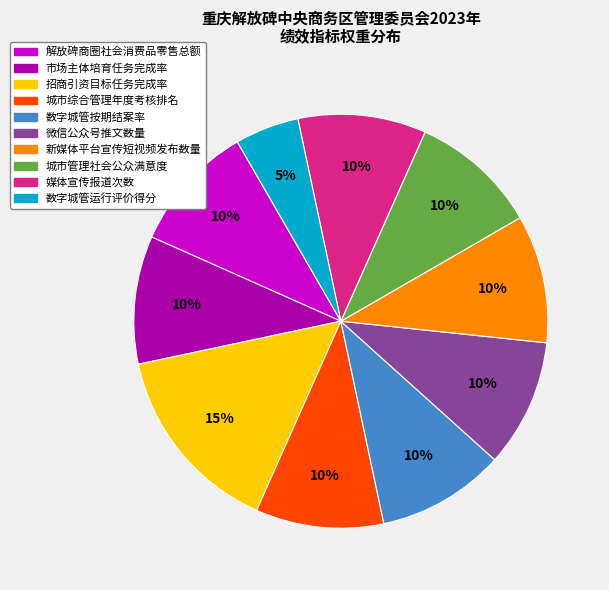

True or false: 微信公众号推文数量 accounts for 10% of the total.

True